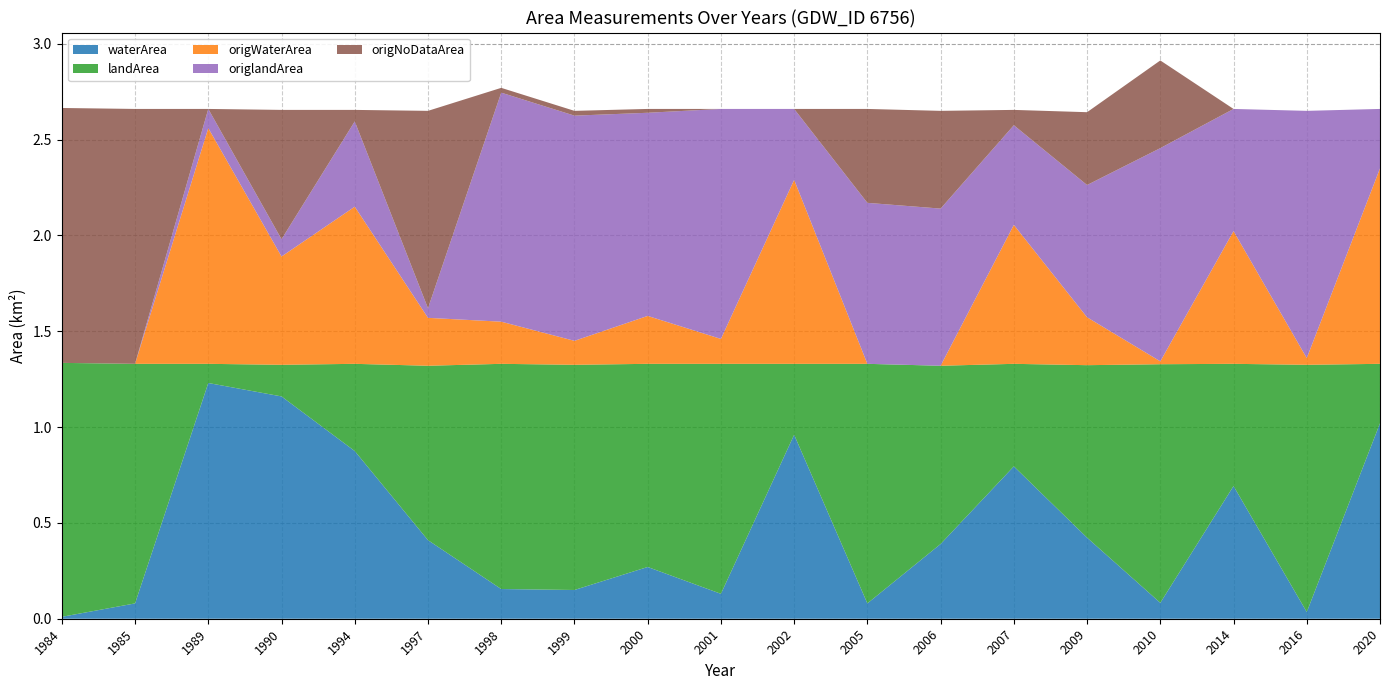

Reading left to right, extract all data points from this chart.

waterArea: 1984=0.0	1985=0.1	1989=1.2	1990=1.2	1994=0.9	1997=0.4	1998=0.2	1999=0.1	2000=0.3	2001=0.1	2002=1.0	2005=0.1	2006=0.4	2007=0.8	2009=0.4	2010=0.1	2014=0.7	2016=0.0	2020=1.0
landArea: 1984=1.3	1985=1.2	1989=0.1	1990=0.2	1994=0.5	1997=0.9	1998=1.2	1999=1.2	2000=1.1	2001=1.2	2002=0.4	2005=1.2	2006=0.9	2007=0.5	2009=0.9	2010=1.2	2014=0.6	2016=1.3	2020=0.3
origWaterArea: 1984=0.0	1985=0.0	1989=1.2	1990=0.6	1994=0.8	1997=0.2	1998=0.2	1999=0.1	2000=0.2	2001=0.1	2002=1.0	2005=0.0	2006=0.0	2007=0.7	2009=0.2	2010=0.0	2014=0.7	2016=0.0	2020=1.0
origlandArea: 1984=0.0	1985=0.0	1989=0.1	1990=0.1	1994=0.4	1997=0.1	1998=1.2	1999=1.2	2000=1.1	2001=1.2	2002=0.4	2005=0.8	2006=0.8	2007=0.5	2009=0.7	2010=1.1	2014=0.6	2016=1.3	2020=0.3
origNoDataArea: 1984=1.3	1985=1.3	1989=0.0	1990=0.7	1994=0.1	1997=1.0	1998=0.0	1999=0.0	2000=0.0	2001=0.0	2002=0.0	2005=0.5	2006=0.5	2007=0.1	2009=0.4	2010=0.5	2014=0.0	2016=0.0	2020=0.0